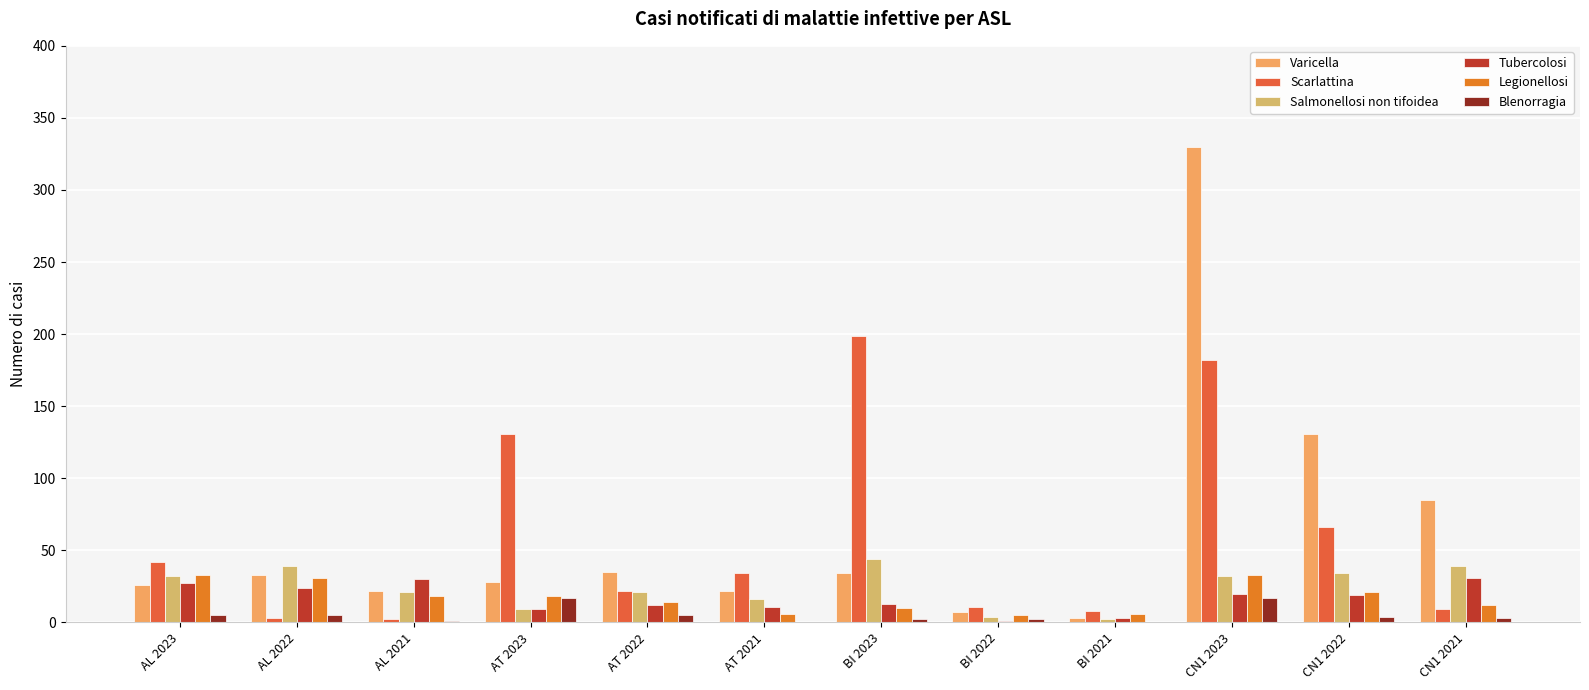

What is the difference between the maximum and minimum values in the Legionellosi series?

28